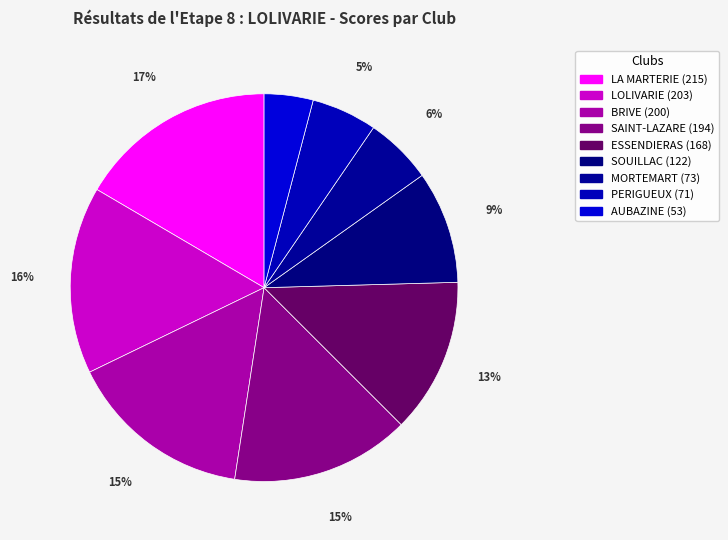

To the nearest percent, what is the average slice percentage?

11%